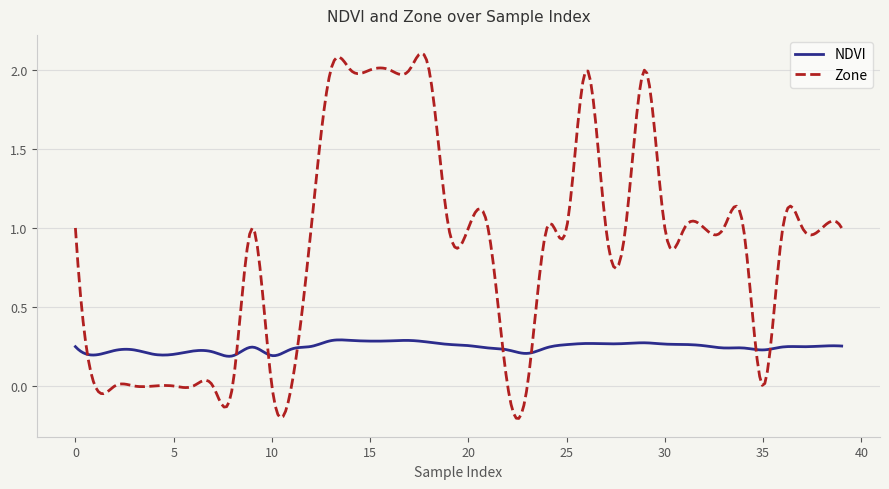

Rank the series by their average value, from highest to lowest.

Zone, NDVI